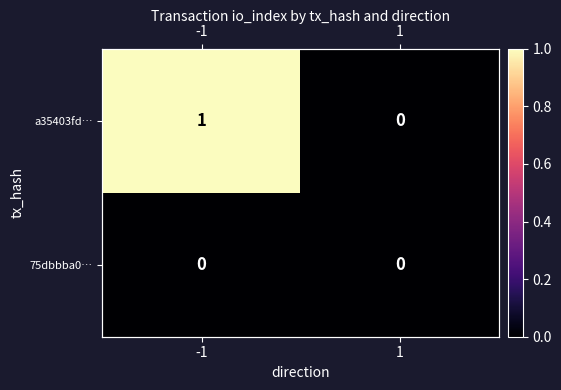

List the series in order of their overall mean, highest first.

a35403fd…, 75dbbba0…